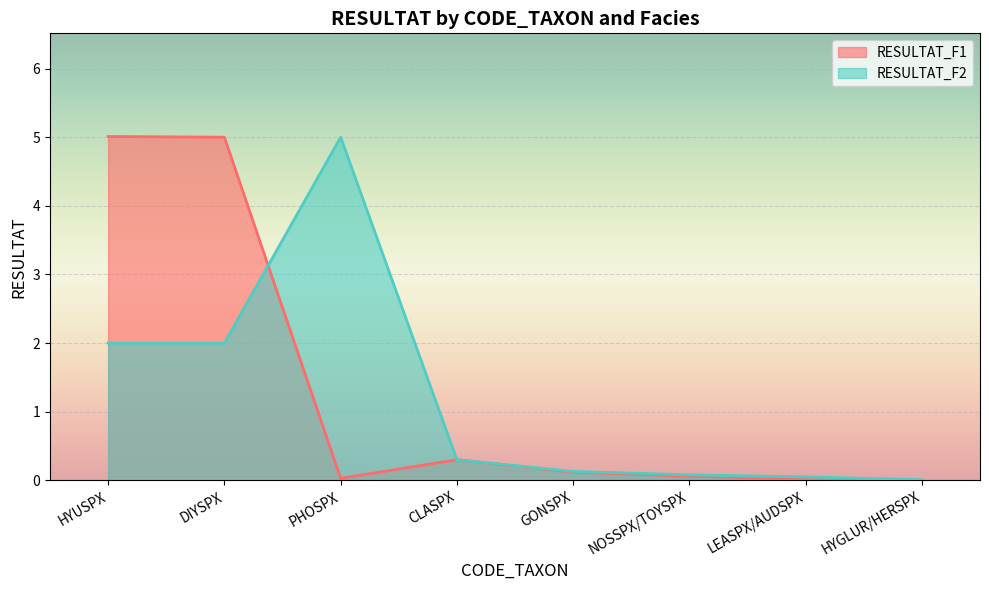

True or false: RESULTAT_F1 and RESULTAT_F2 cross at least once.

True